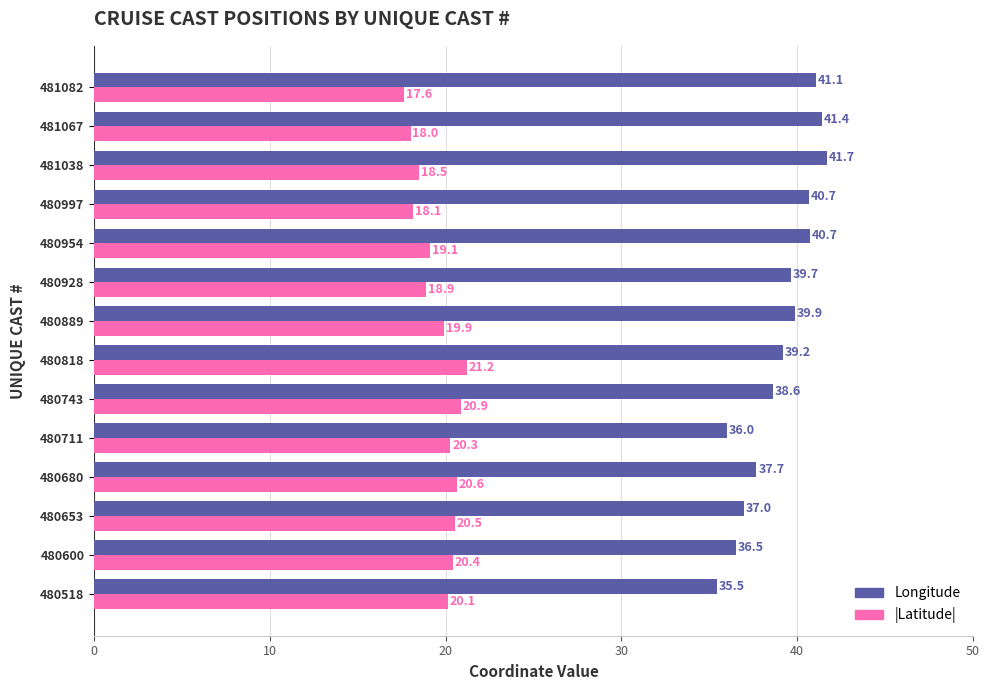

At which category is the sum across all series the highest?

480818